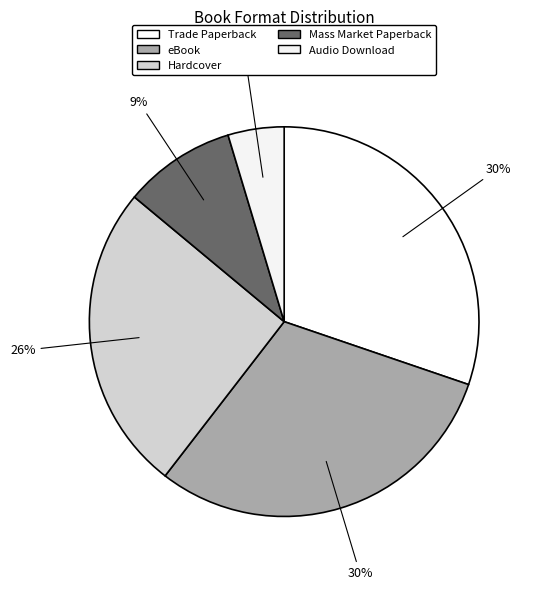

Count the number of slices in the pie.

5